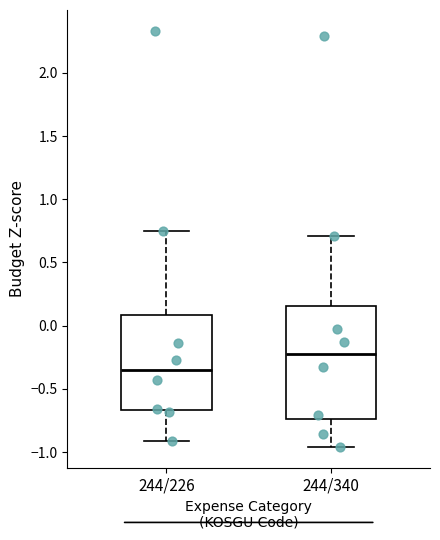

Where does the lower whisker of the box for 244/226 end on the y-axis? The values are not printed on the chart, so give them approximately, as read against the axis.

-0.90